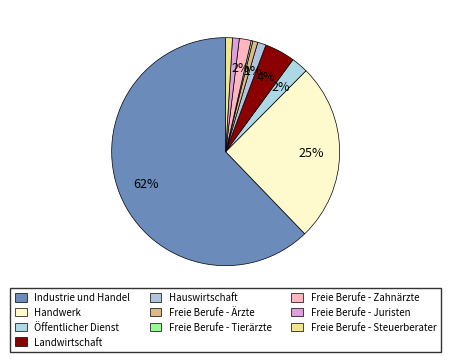

The Freie Berufe - Ärzte slice represents 1% of the pie. True or false?

True